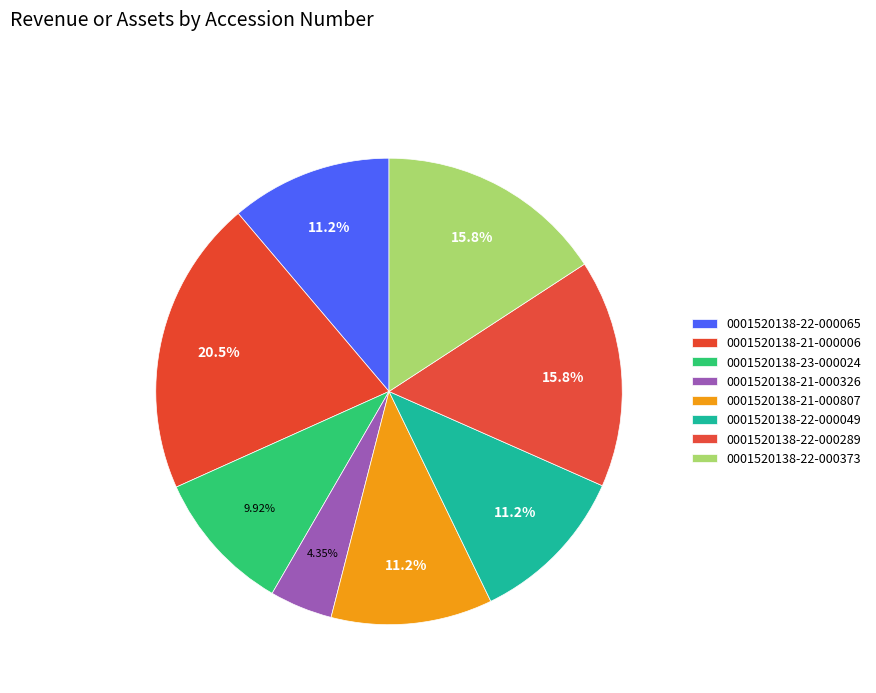

What is the change in value from 0001520138-22-000065 to 0001520138-22-000289?

+126186